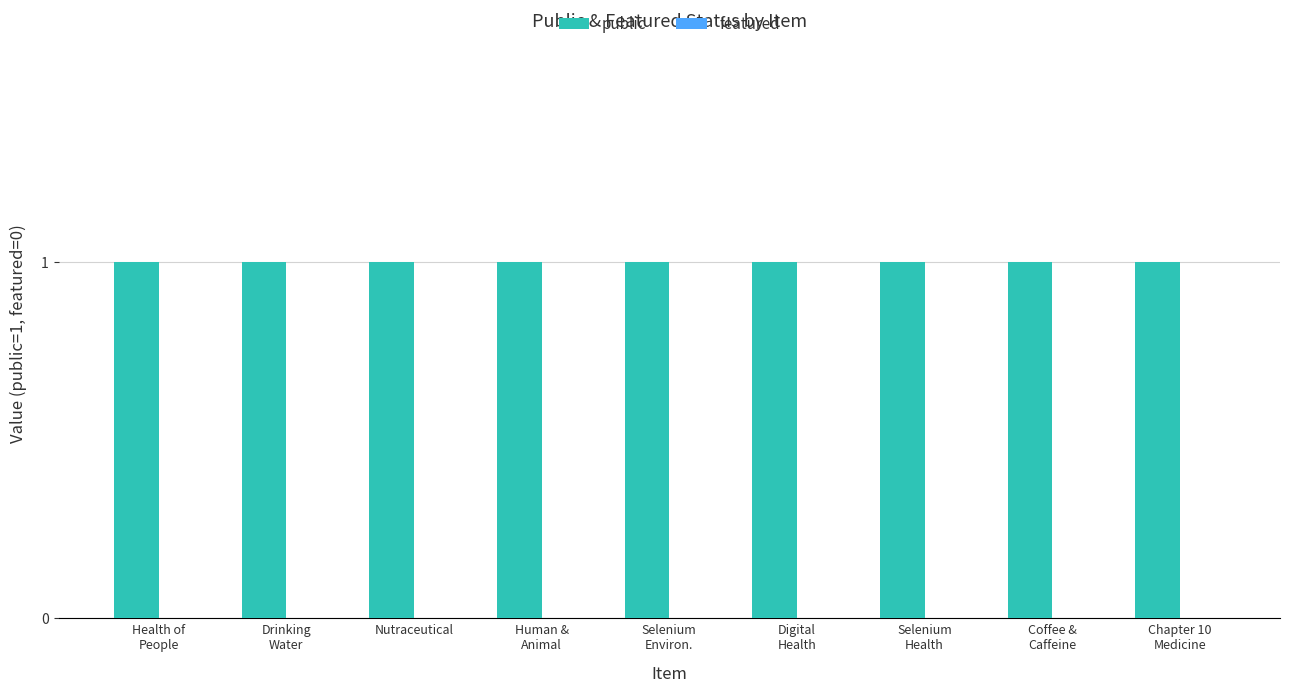

Reading left to right, list all the values displayed in this chart.

public: Health of
People=1	Drinking
Water=1	Nutraceutical=1	Human &
Animal=1	Selenium
Environ.=1	Digital
Health=1	Selenium
Health=1	Coffee &
Caffeine=1	Chapter 10
Medicine=1
featured: Health of
People=0	Drinking
Water=0	Nutraceutical=0	Human &
Animal=0	Selenium
Environ.=0	Digital
Health=0	Selenium
Health=0	Coffee &
Caffeine=0	Chapter 10
Medicine=0